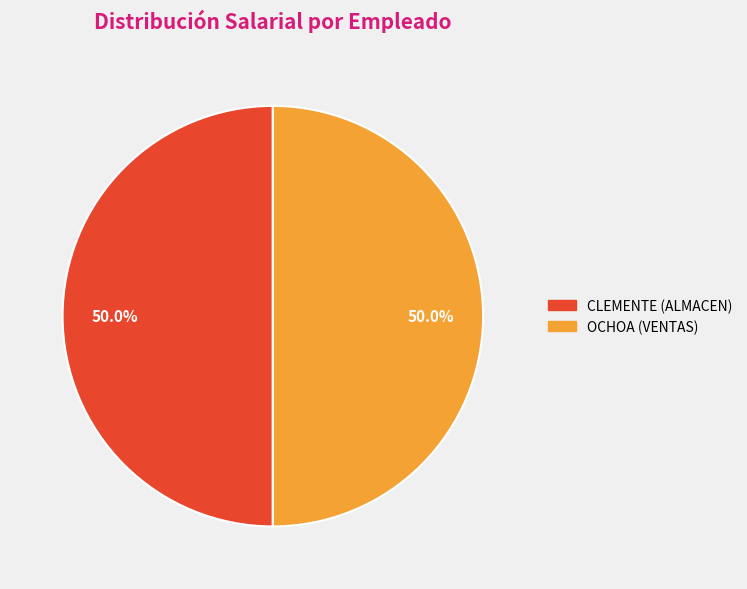

What is the total percentage of OCHOA (VENTAS) and CLEMENTE (ALMACEN)?

100.0%